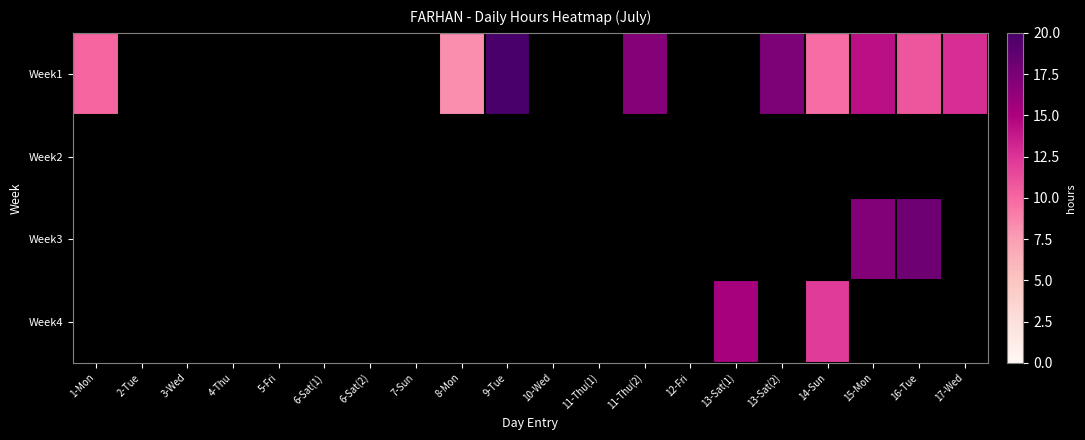

Reading left to right, extract all data points from this chart.

Week1: 1-Mon=10.1	2-Tue=0.0	3-Wed=0.0	4-Thu=0.0	5-Fri=0.0	6-Sat(1)=0.0	6-Sat(2)=0.0	7-Sun=0.0	8-Mon=8.2	9-Tue=20.2	10-Wed=0.0	11-Thu(1)=0.0	11-Thu(2)=16.9	12-Fri=0.0	13-Sat(1)=0.0	13-Sat(2)=17.3	14-Sun=9.8	15-Mon=14.3	16-Tue=10.9	17-Wed=12.8
Week2: 1-Mon=0.0	2-Tue=0.0	3-Wed=0.0	4-Thu=0.0	5-Fri=0.0	6-Sat(1)=0.0	6-Sat(2)=0.0	7-Sun=0.0	8-Mon=0.0	9-Tue=0.0	10-Wed=0.0	11-Thu(1)=0.0	11-Thu(2)=0.0	12-Fri=0.0	13-Sat(1)=0.0	13-Sat(2)=0.0	14-Sun=0.0	15-Mon=0.0	16-Tue=0.0	17-Wed=0.0
Week3: 1-Mon=0.0	2-Tue=0.0	3-Wed=0.0	4-Thu=0.0	5-Fri=0.0	6-Sat(1)=0.0	6-Sat(2)=0.0	7-Sun=0.0	8-Mon=0.0	9-Tue=0.0	10-Wed=0.0	11-Thu(1)=0.0	11-Thu(2)=0.0	12-Fri=0.0	13-Sat(1)=0.0	13-Sat(2)=0.0	14-Sun=0.0	15-Mon=17.0	16-Tue=18.0	17-Wed=0.0
Week4: 1-Mon=0.0	2-Tue=0.0	3-Wed=0.0	4-Thu=0.0	5-Fri=0.0	6-Sat(1)=0.0	6-Sat(2)=0.0	7-Sun=0.0	8-Mon=0.0	9-Tue=0.0	10-Wed=0.0	11-Thu(1)=0.0	11-Thu(2)=0.0	12-Fri=0.0	13-Sat(1)=15.2	13-Sat(2)=0.0	14-Sun=12.2	15-Mon=0.0	16-Tue=0.0	17-Wed=0.0